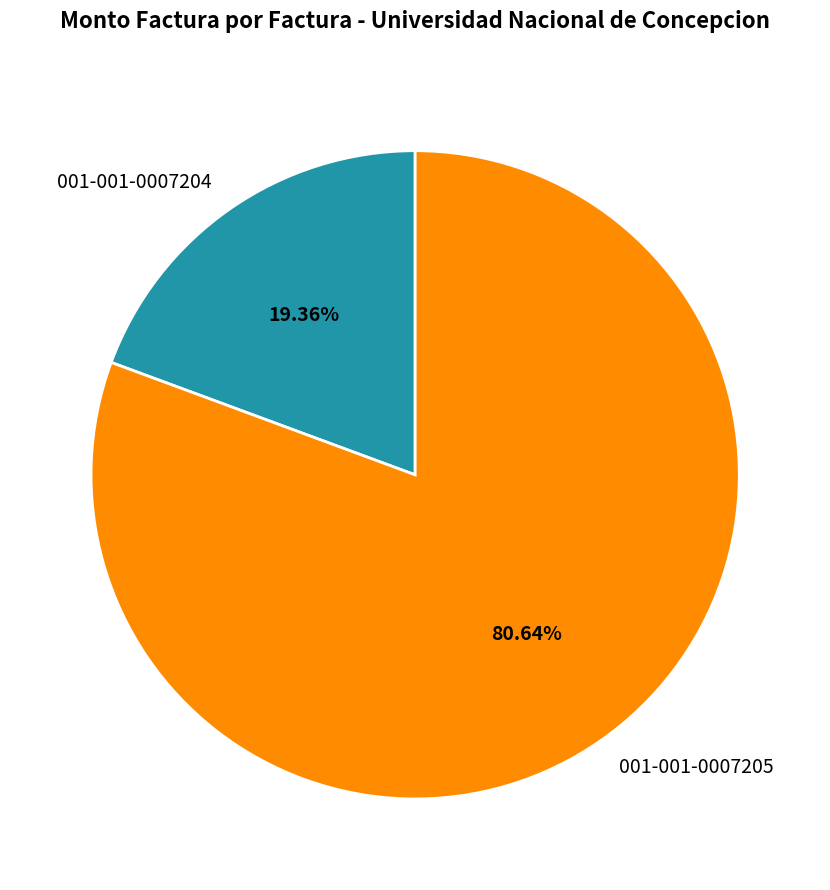

Which has a higher value, 001-001-0007204 or 001-001-0007205?

001-001-0007205